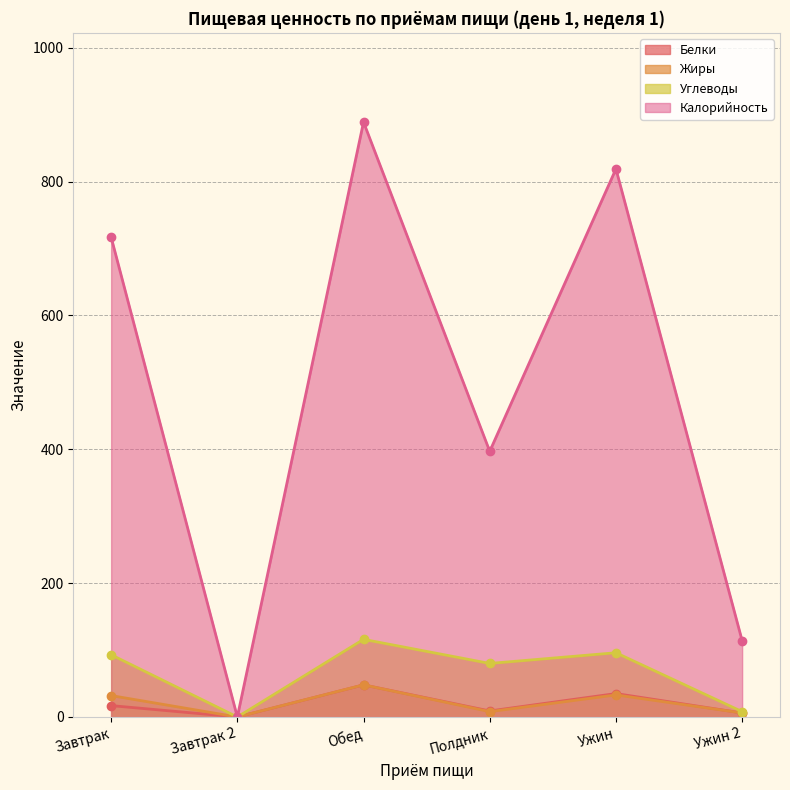

Reading left to right, extract all data points from this chart.

Белки: Завтрак=17	Завтрак 2=0	Обед=48	Полдник=9	Ужин=35	Ужин 2=6
Жиры: Завтрак=32	Завтрак 2=0	Обед=48	Полдник=8	Ужин=33	Ужин 2=6
Углеводы: Завтрак=93	Завтрак 2=0	Обед=116	Полдник=80	Ужин=96	Ужин 2=8
Калорийность: Завтрак=717	Завтрак 2=0	Обед=889	Полдник=397	Ужин=819	Ужин 2=114